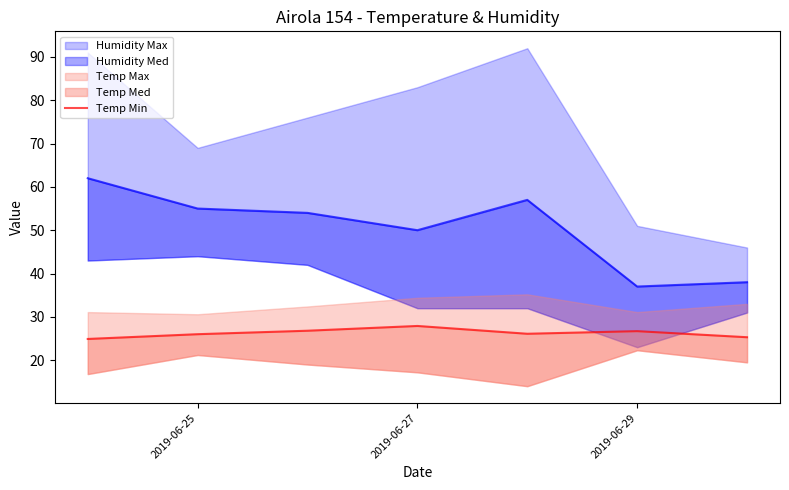

Count the number of categories in the chart.

7